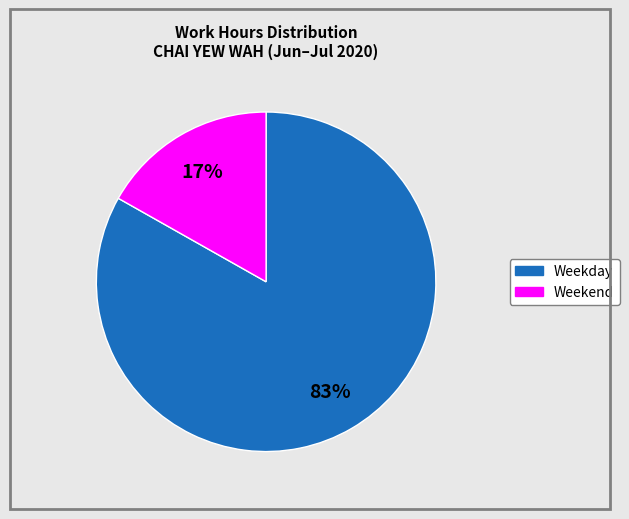

To the nearest percent, what is the difference between the largest and smallest slice percentages?

66%